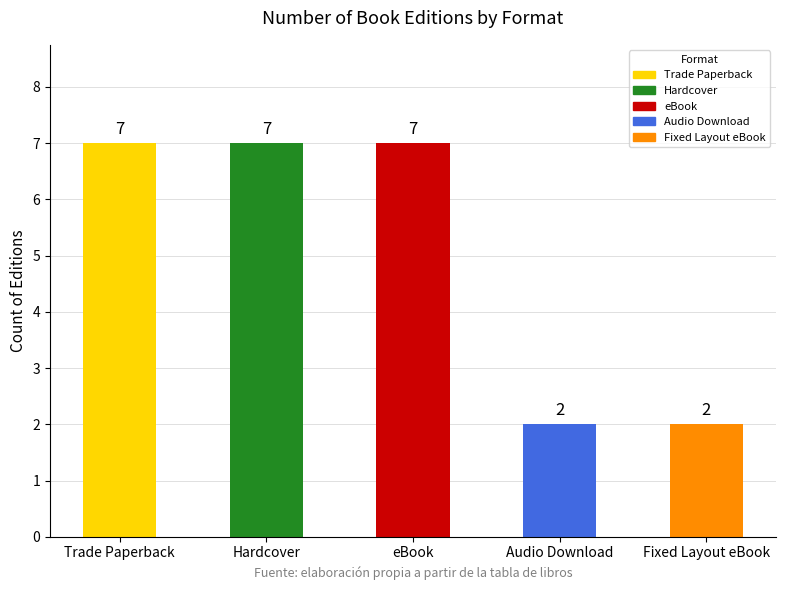

The value at Audio Download is 2. True or false?

True